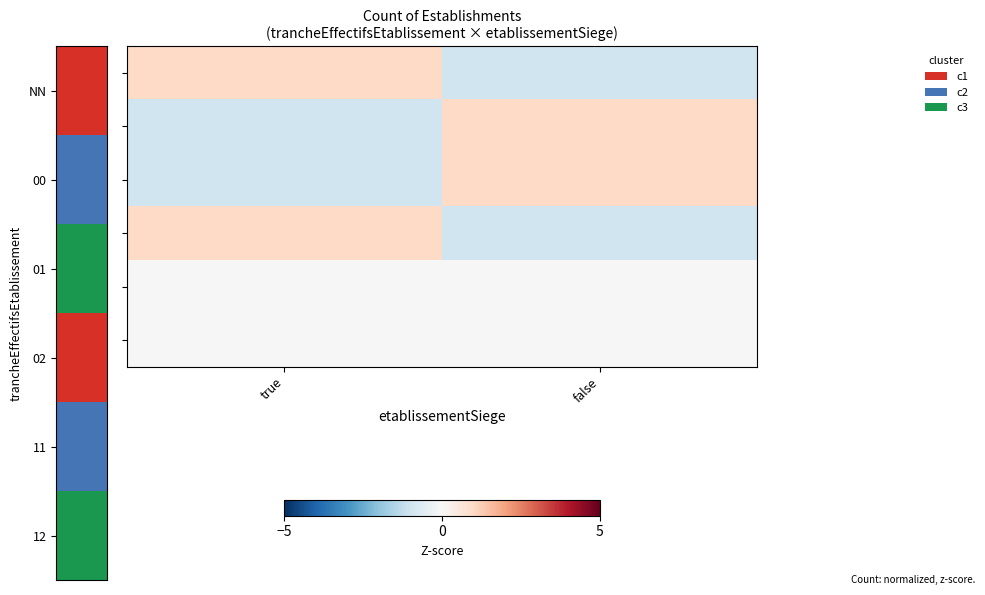

Which label corresponds to the smallest value in the chart?

false